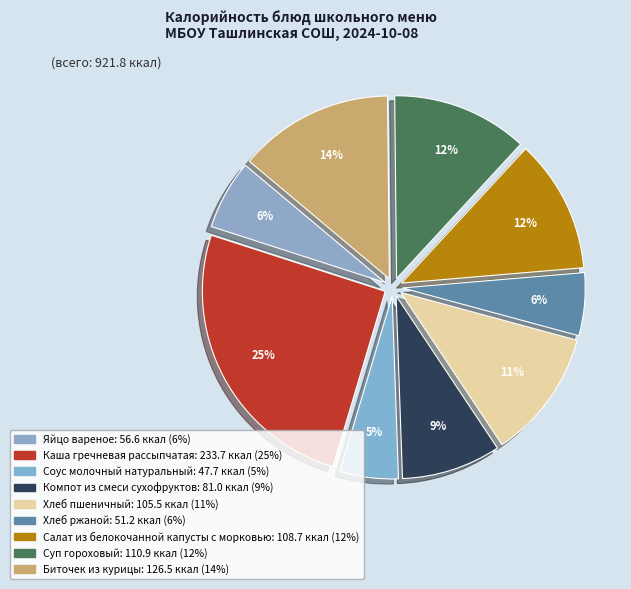

Rank the categories by value from lowest to highest.

Соус молочный натуральный, Хлеб ржаной, Яйцо вареное, Компот из смеси сухофруктов, Хлеб пшеничный, Салат из белокочанной капусты с морковью, Суп гороховый, Биточек из курицы, Каша гречневая рассыпчатая